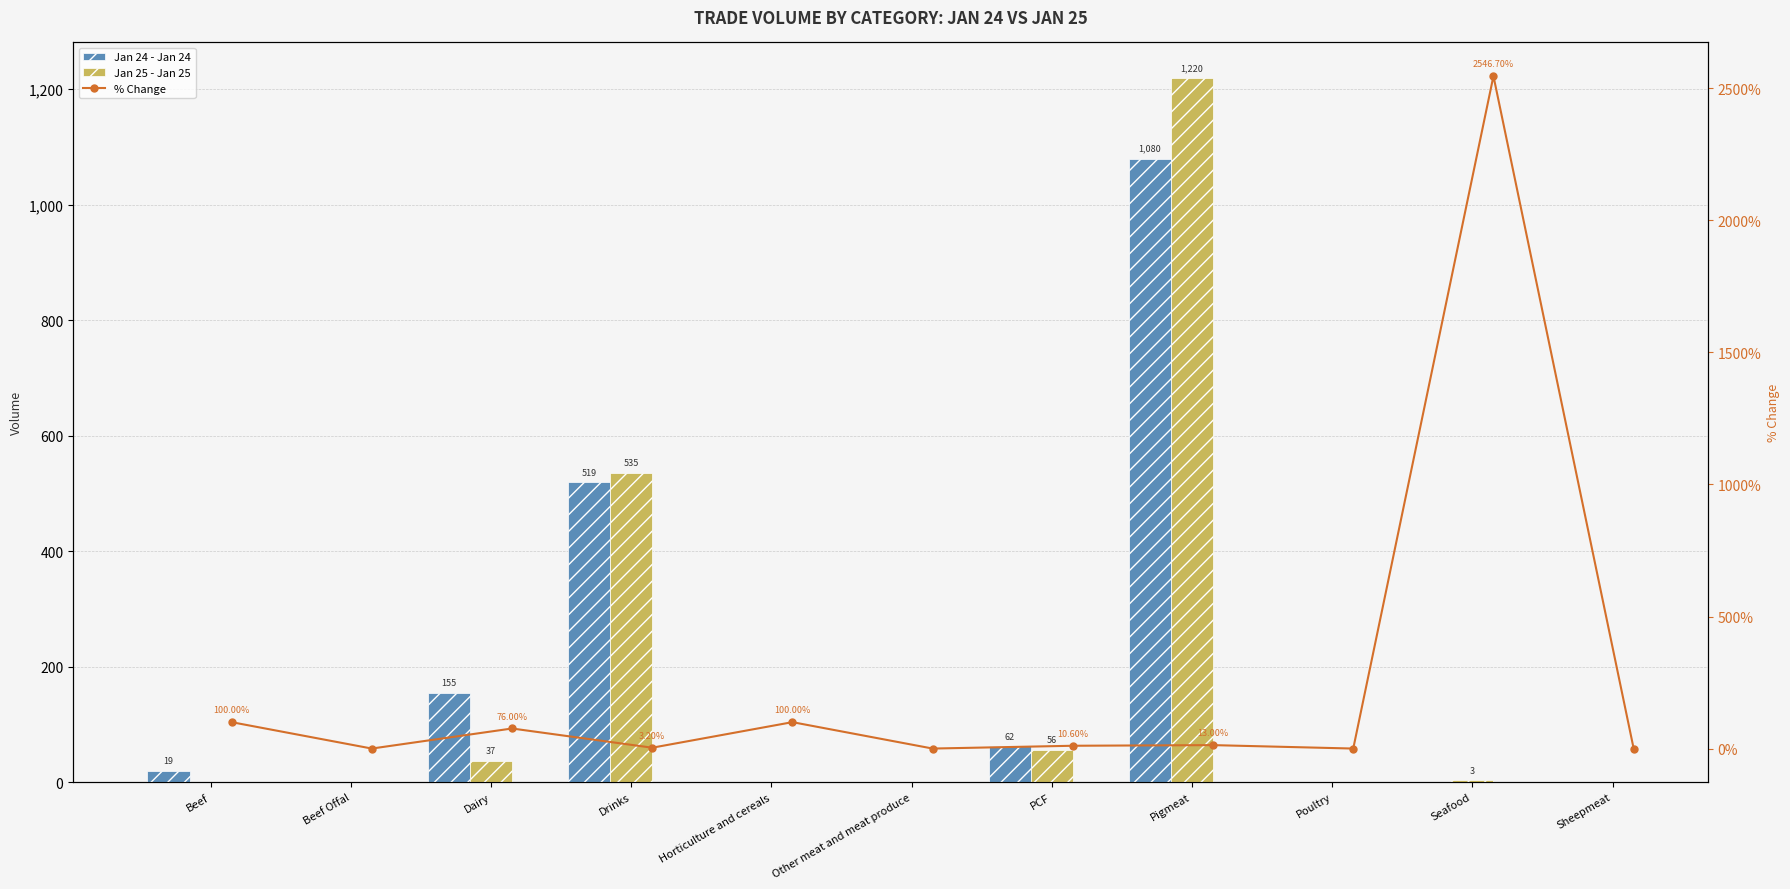

Which category has the highest value across all series?

Seafood